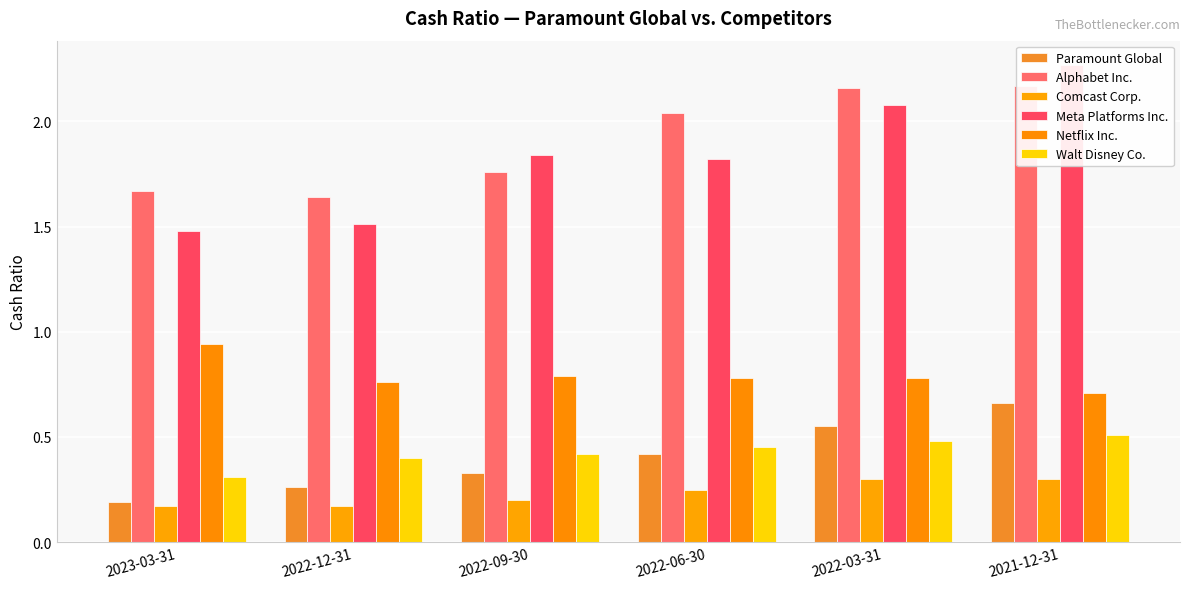

Reading left to right, what are all the values shown in this chart?

Paramount Global: 0.2	0.3	0.3	0.4	0.6	0.7
Alphabet Inc.: 1.7	1.6	1.8	2.0	2.2	2.2
Comcast Corp.: 0.2	0.2	0.2	0.2	0.3	0.3
Meta Platforms Inc.: 1.5	1.5	1.8	1.8	2.1	2.3
Netflix Inc.: 0.9	0.8	0.8	0.8	0.8	0.7
Walt Disney Co.: 0.3	0.4	0.4	0.5	0.5	0.5